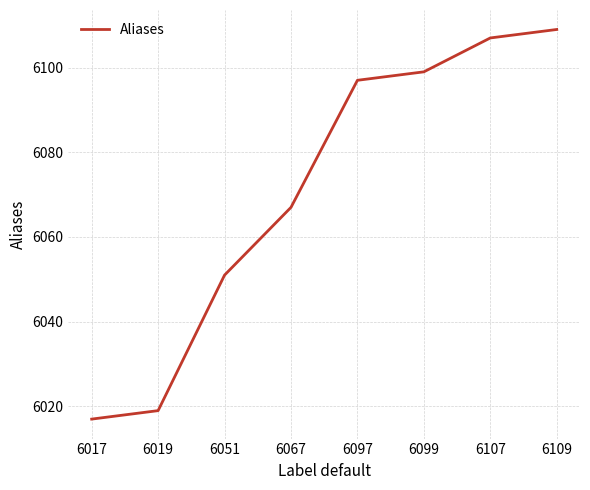

At which label is the value closest to 6063?

6067